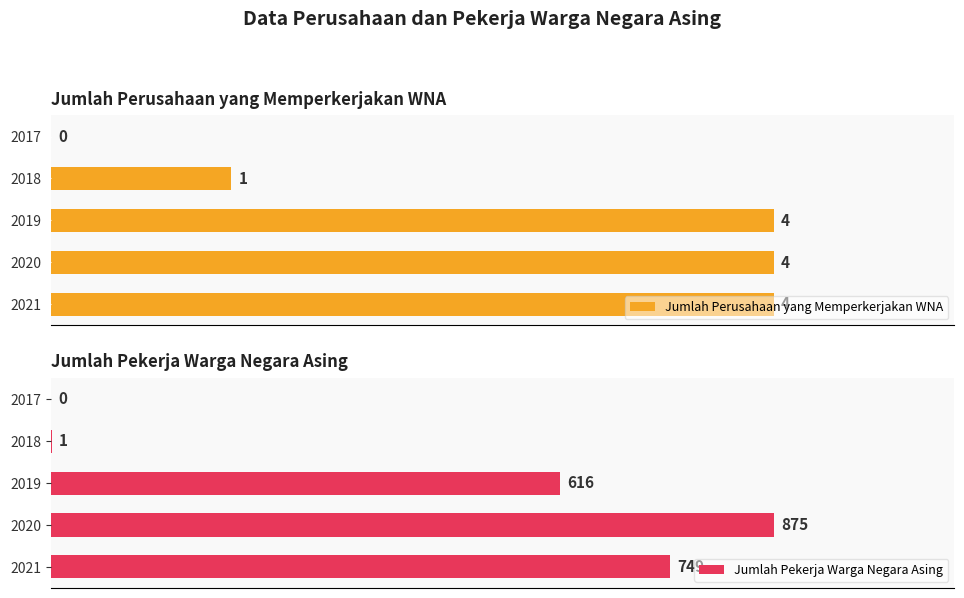

What is the difference between the highest and lowest values at 2021?

745